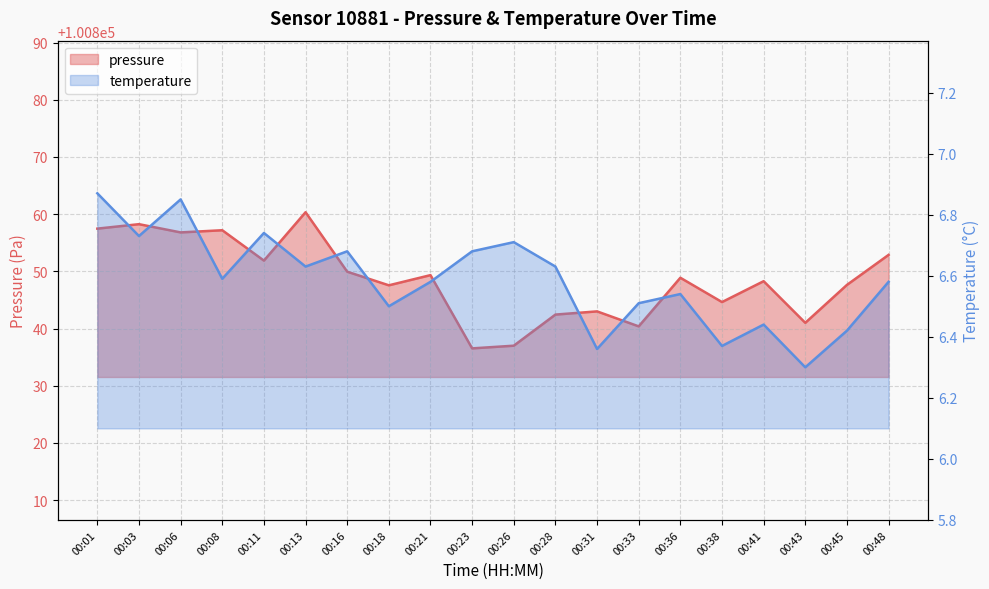

What is the sum of all pressure values?

2016971.4